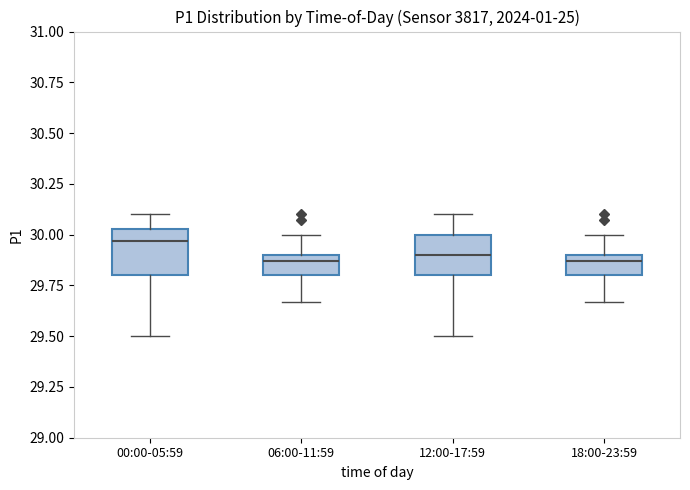

Reading left to right, read every box against the y-axis: the position of its median line, the range the box covers, and the ends of its whiskers. The values are not printed on the chart, so give them approximately, as read against the axis.

00:00-05:59: median 29.95, box 29.80 to 30.05, whiskers 29.50 to 30.10
06:00-11:59: median 29.85, box 29.80 to 29.90, whiskers 29.65 to 30.00
12:00-17:59: median 29.90, box 29.80 to 30.00, whiskers 29.50 to 30.10
18:00-23:59: median 29.85, box 29.80 to 29.90, whiskers 29.65 to 30.00